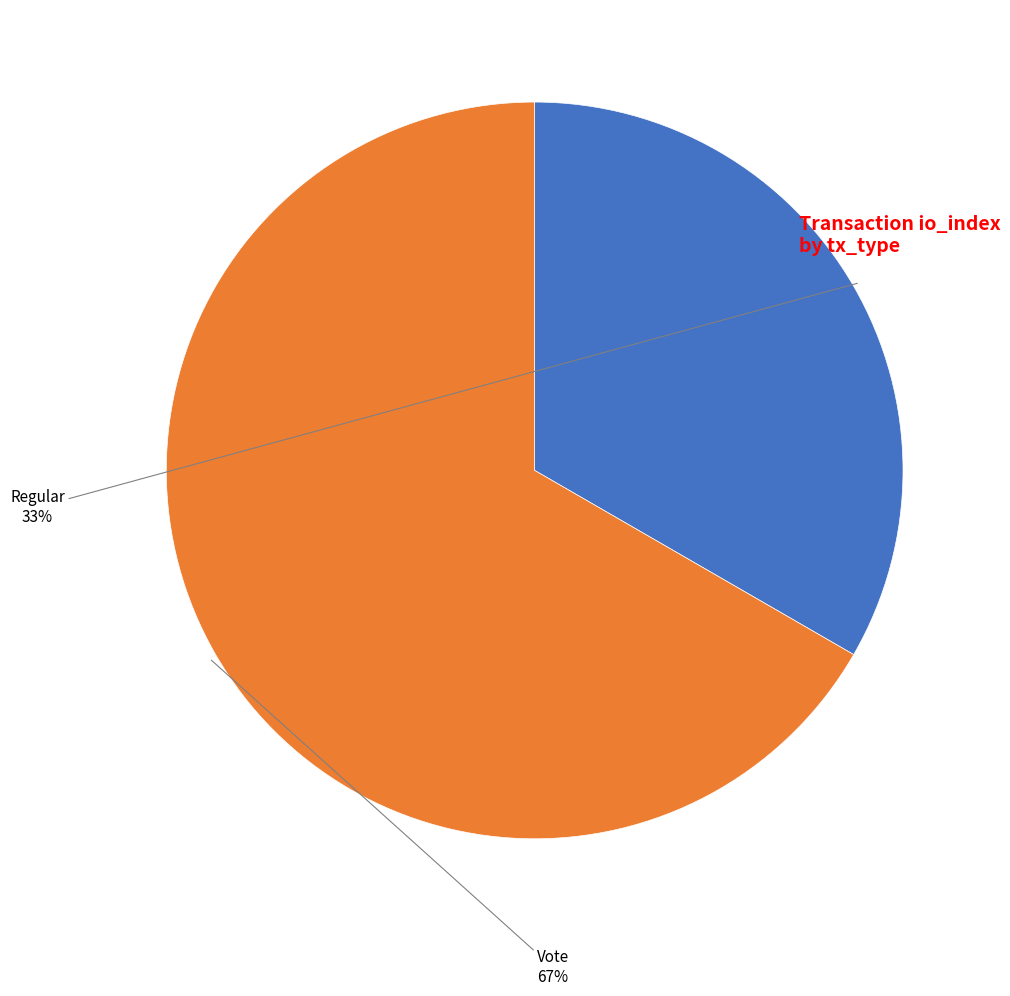

Which slice represents more than half of the pie?

Vote